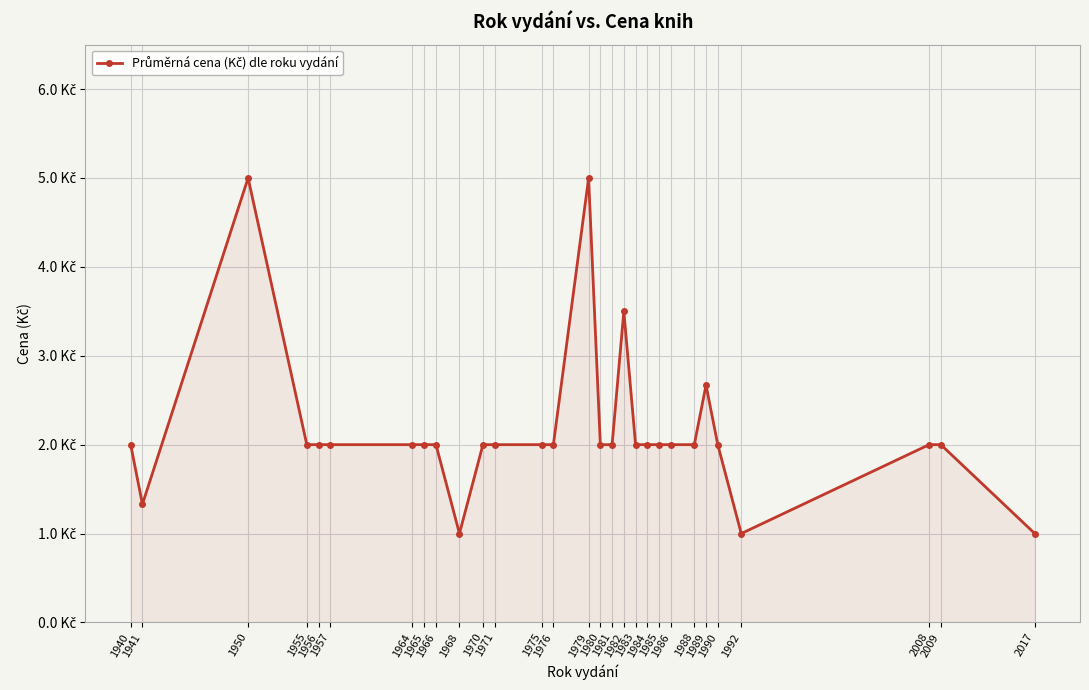

Where is the data nearest to the value 3?

1989